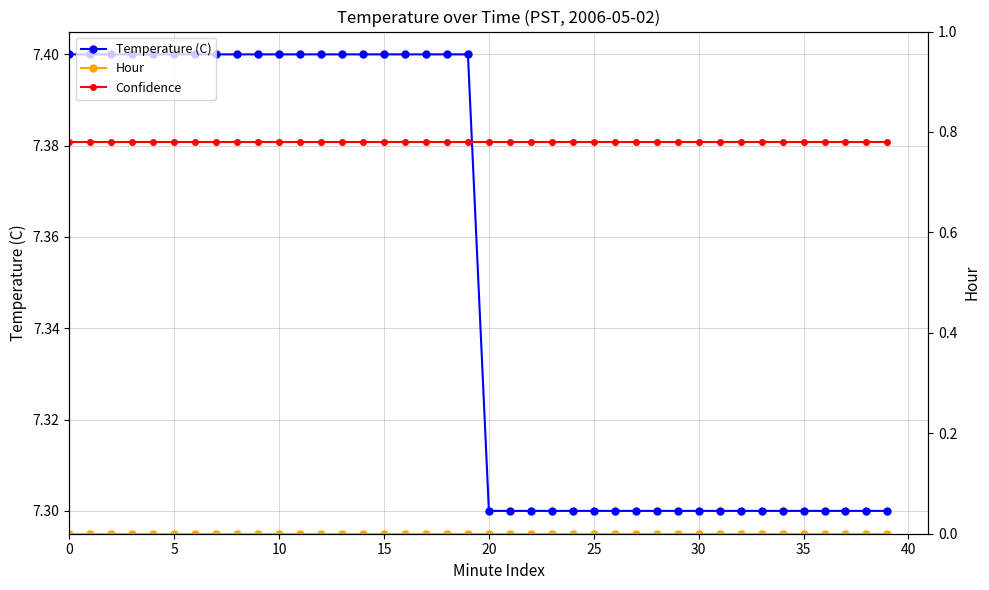

Reading right to left, transcribe all the data shown in this chart.

Temperature (C): 7.3	7.3	7.3	7.3	7.3	7.3	7.3	7.3	7.3	7.3	7.3	7.3	7.3	7.3	7.3	7.3	7.3	7.3	7.3	7.3	7.4	7.4	7.4	7.4	7.4	7.4	7.4	7.4	7.4	7.4	7.4	7.4	7.4	7.4	7.4	7.4	7.4	7.4	7.4	7.4
Hour: 0.0	0.0	0.0	0.0	0.0	0.0	0.0	0.0	0.0	0.0	0.0	0.0	0.0	0.0	0.0	0.0	0.0	0.0	0.0	0.0	0.0	0.0	0.0	0.0	0.0	0.0	0.0	0.0	0.0	0.0	0.0	0.0	0.0	0.0	0.0	0.0	0.0	0.0	0.0	0.0
Confidence: 0.8	0.8	0.8	0.8	0.8	0.8	0.8	0.8	0.8	0.8	0.8	0.8	0.8	0.8	0.8	0.8	0.8	0.8	0.8	0.8	0.8	0.8	0.8	0.8	0.8	0.8	0.8	0.8	0.8	0.8	0.8	0.8	0.8	0.8	0.8	0.8	0.8	0.8	0.8	0.8